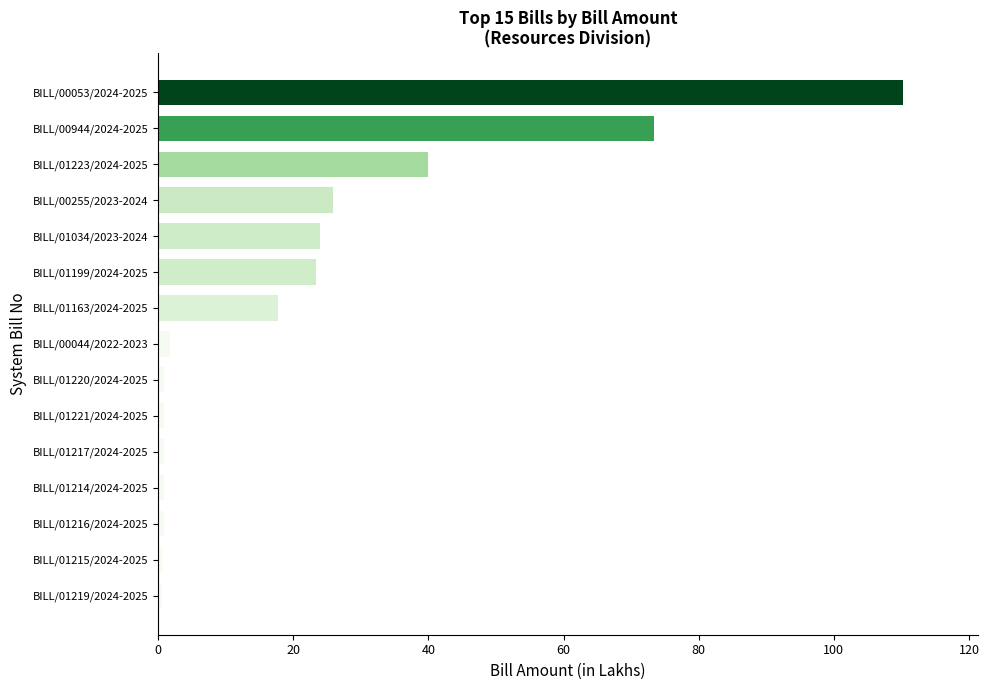

The chart shows a value of 39.9 at BILL/01223/2024-2025. True or false?

True